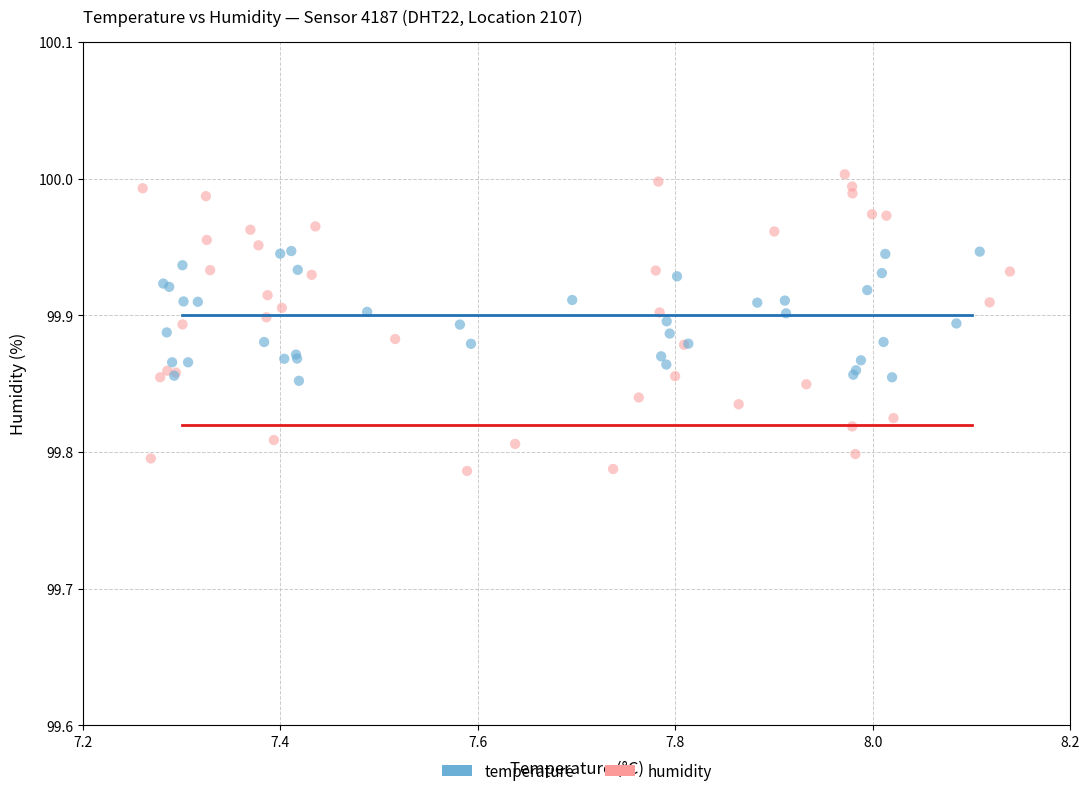

Which series reaches the maximum Y coordinate?

humidity